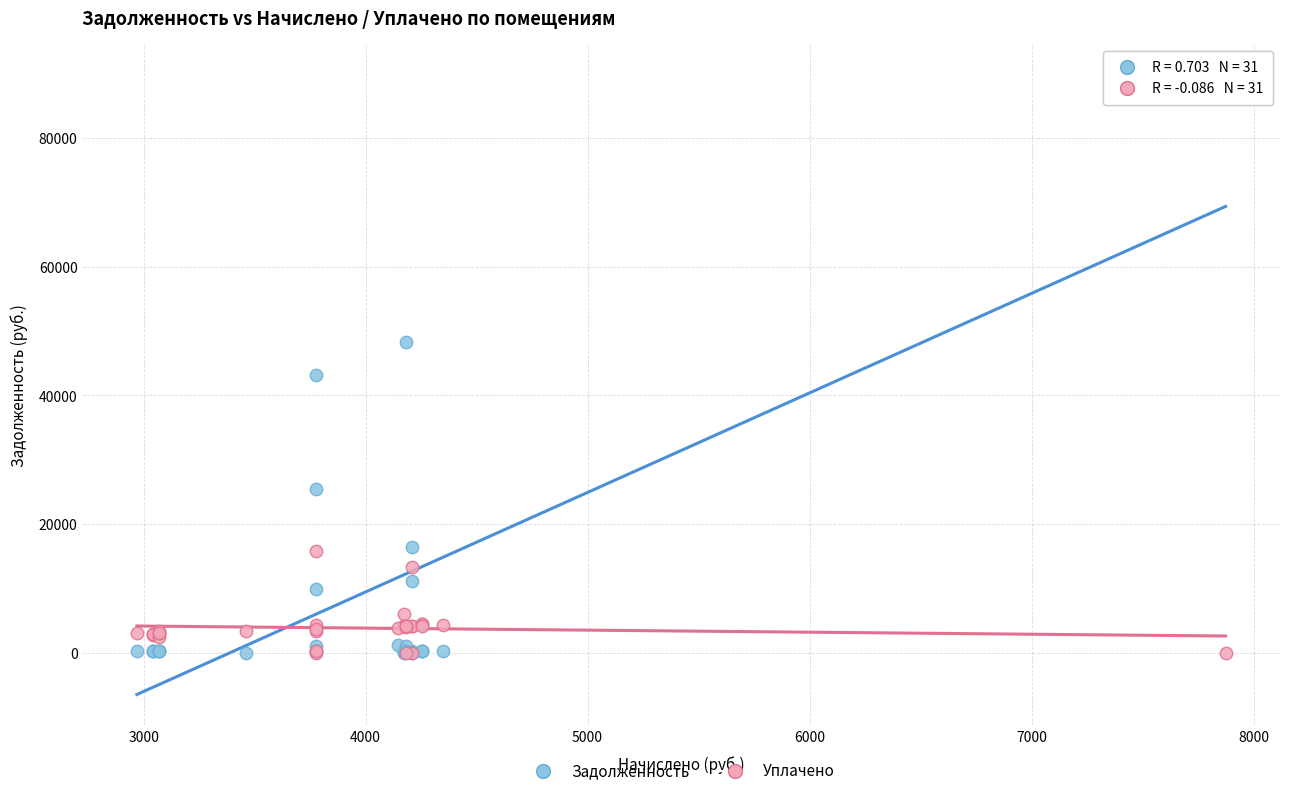

In the Задолженность series, what Y value is closest to 44895?

43227.8